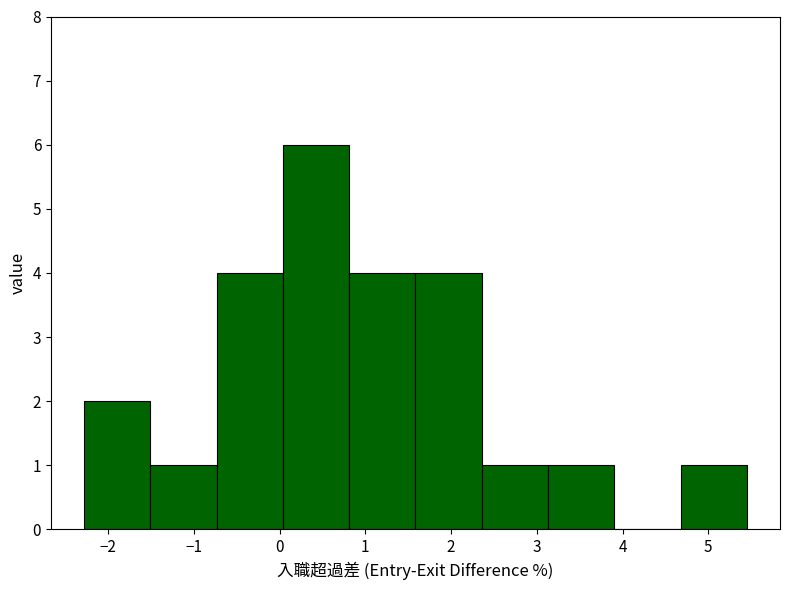

Reading left to right, transcribe this chart: for each bar, give the range it covers on the x-axis and its height. Neither the bar edges nor the heights are printed on the chart, so give them approximately, as read against the axes.

-2.3 to -1.5: 2
-1.5 to -0.7: 1
-0.7 to 0.0: 4
0.0 to 0.8: 6
0.8 to 1.6: 4
1.6 to 2.4: 4
2.4 to 3.1: 1
3.1 to 3.9: 1
3.9 to 4.7: 0
4.7 to 5.5: 1